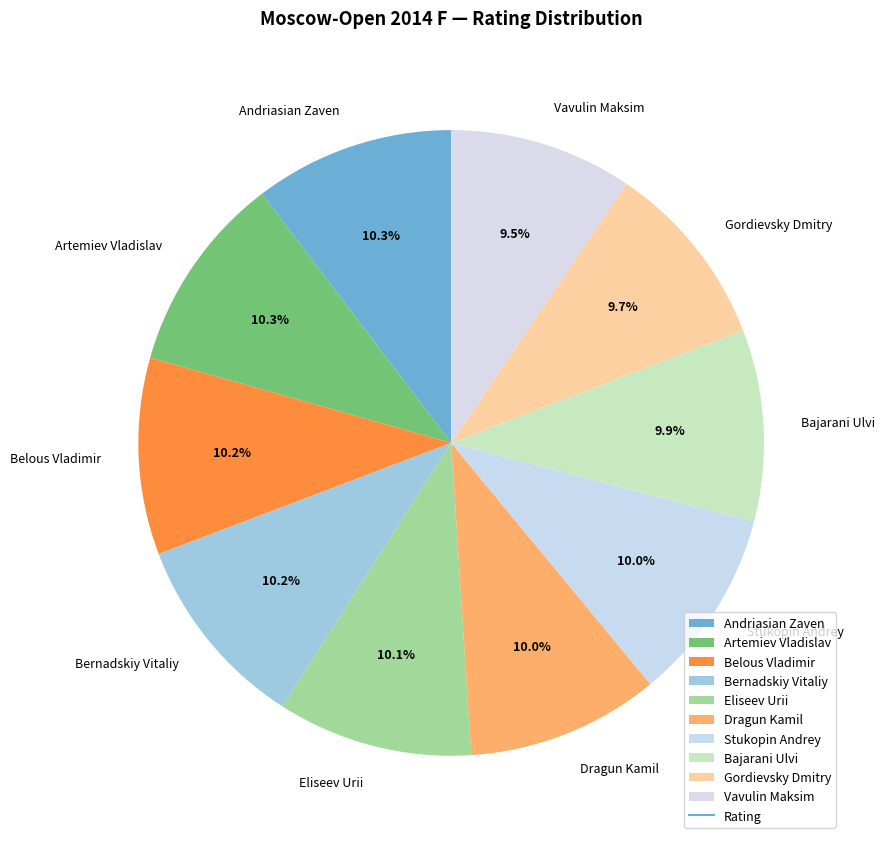

True or false: Dragun Kamil accounts for 1% of the total.

False